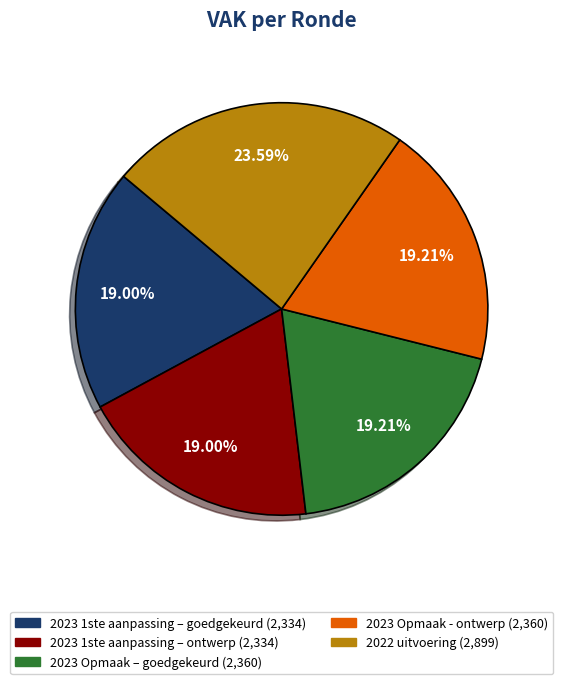

Count the number of slices in the pie.

5